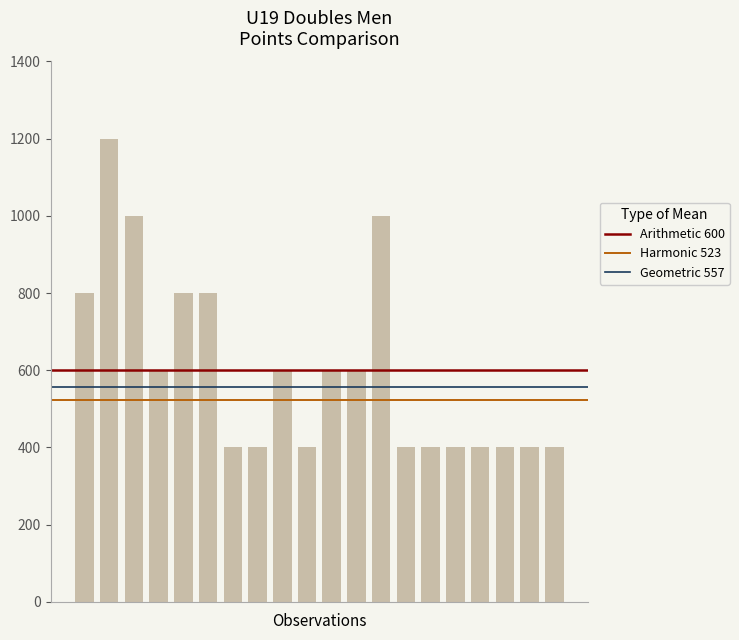

Reading left to right, list all the values displayed in this chart.

800	1200	1000	600	800	800	400	400	600	400	600	600	1000	400	400	400	400	400	400	400